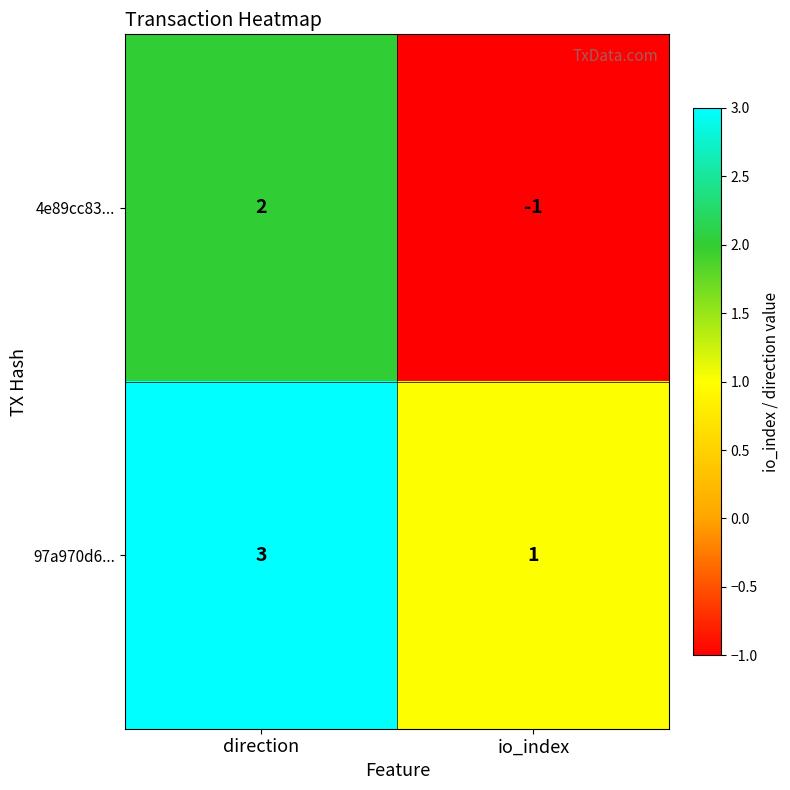

Count the number of categories in the chart.

2